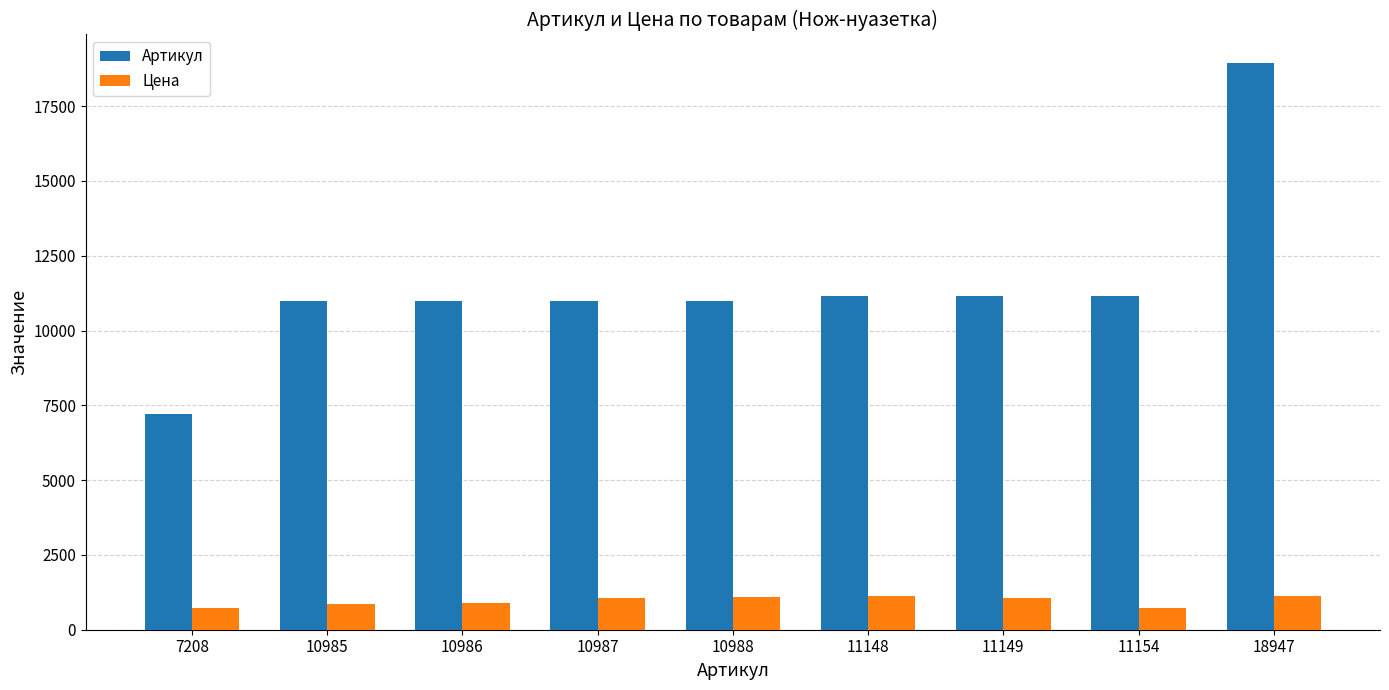

Is the value of Цена at 11154 greater than the value of Артикул at 10988?

No